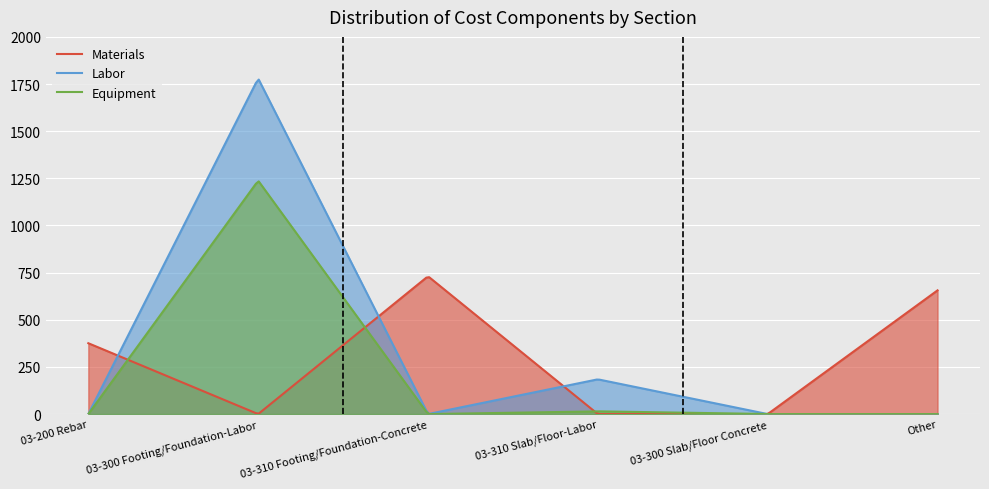

Which has a higher value, 03-300 Slab/Floor Concrete or Other?

Other